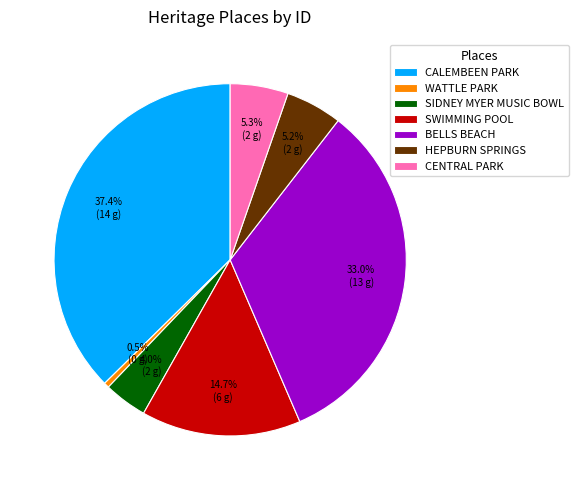

To the nearest percent, what portion does CENTRAL PARK represent?

5%